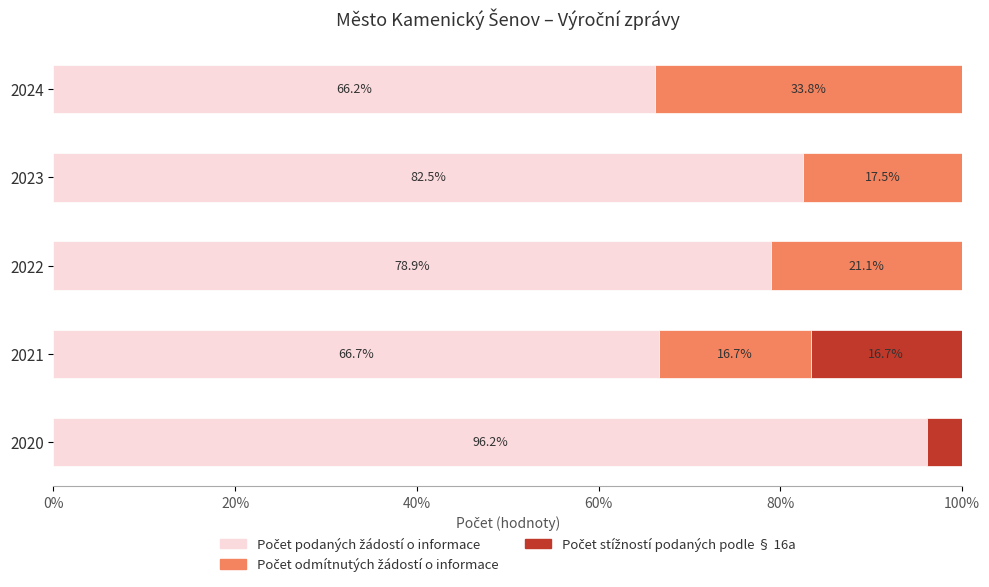

What is the total value across all series at 2024?

100.0